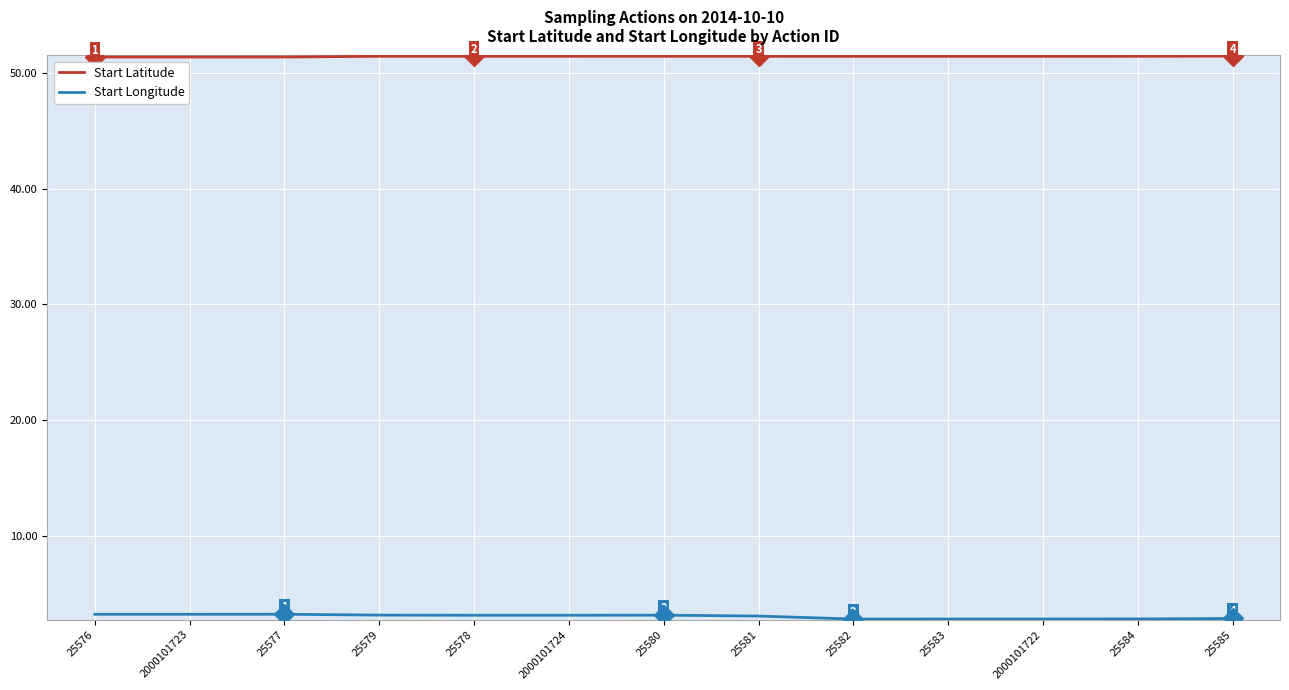

Is it true that Start Latitude equals 51.4 at 2000101723?

True